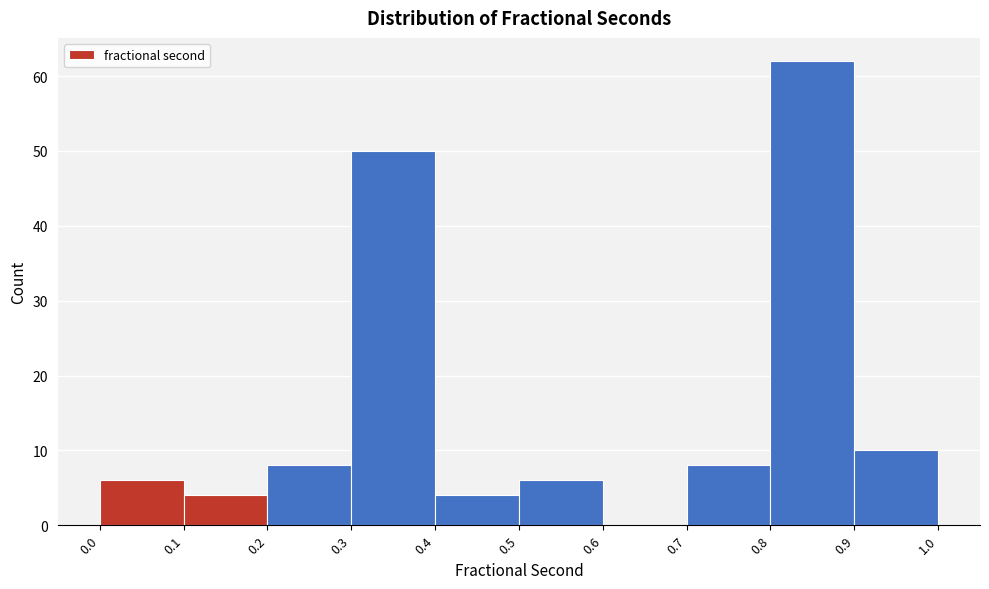

Reading left to right, transcribe this chart: for each bar, give the range it covers on the x-axis and its height. The values are not printed on the chart, so give them approximately, as read against the axis.

0.0 to 0.1: 6
0.1 to 0.2: 4
0.2 to 0.3: 8
0.3 to 0.4: 50
0.4 to 0.5: 4
0.5 to 0.6: 6
0.6 to 0.7: 0
0.7 to 0.8: 8
0.8 to 0.9: 62
0.9 to 1.0: 10